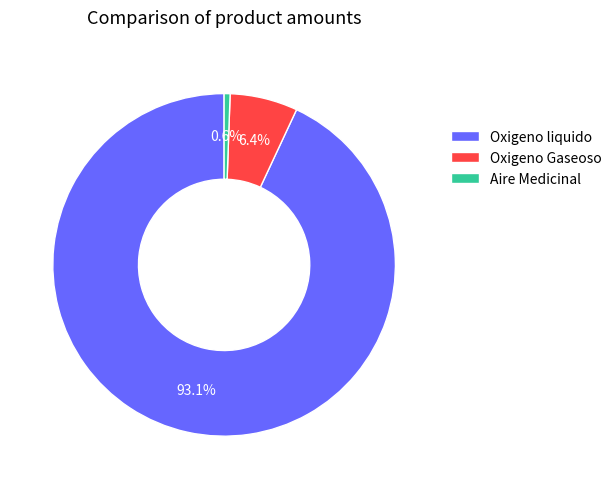

To the nearest percent, what is the difference between the Oxigeno Gaseoso and Oxigeno liquido slice percentages?

87%